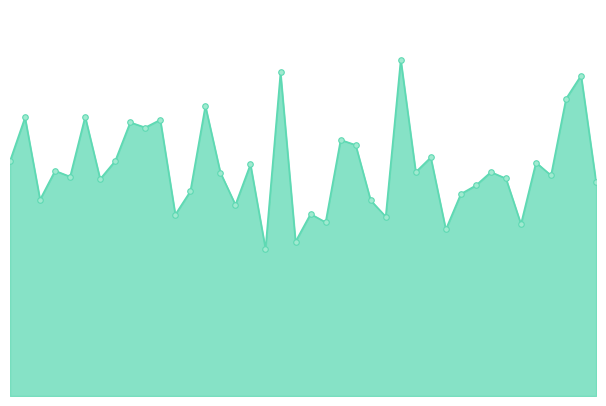

Does the chart have visible grid lines?

No